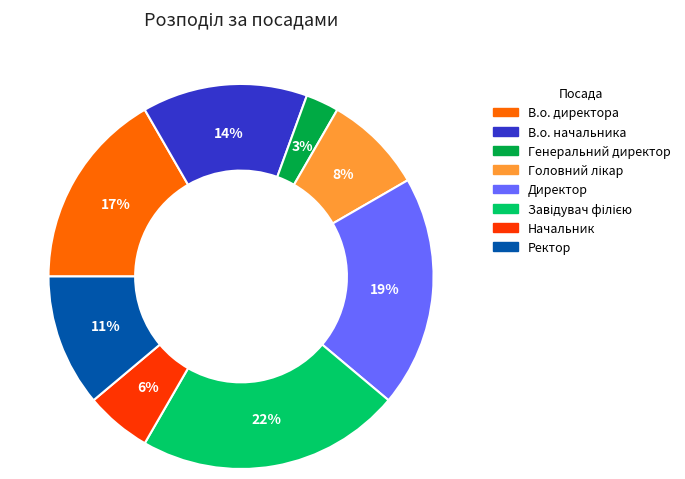

The Ректор slice represents 11% of the pie. True or false?

True